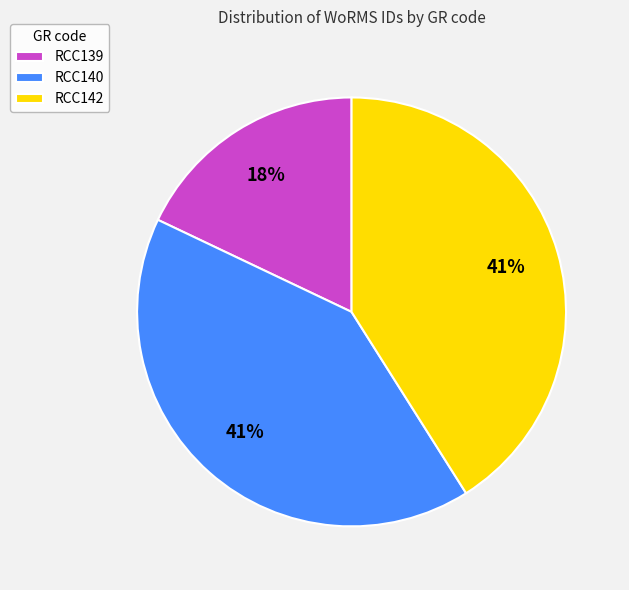

To the nearest percent, what percentage of the pie is RCC142?

41%